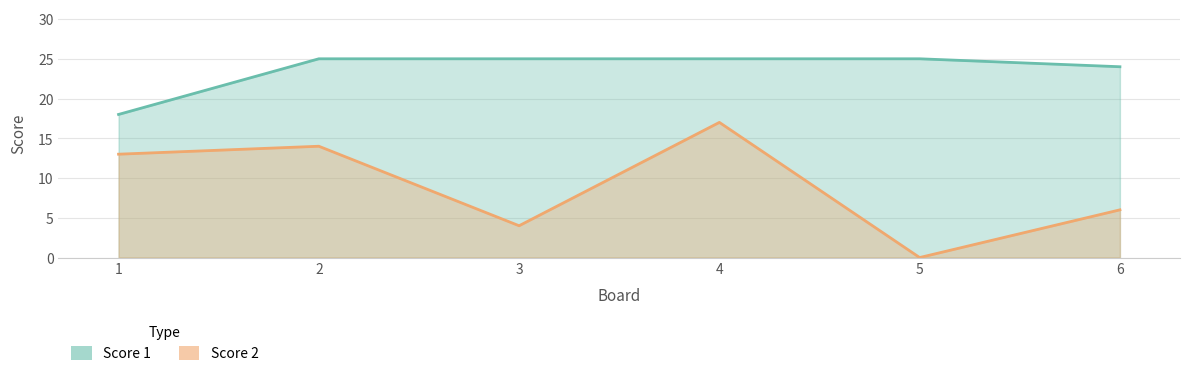

How many lines are shown in the chart?

2